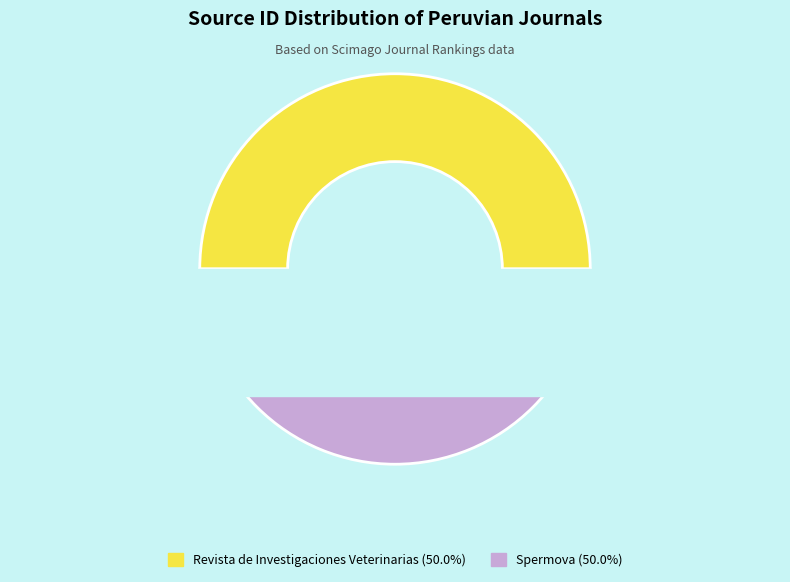

How many segments does this pie chart have?

2